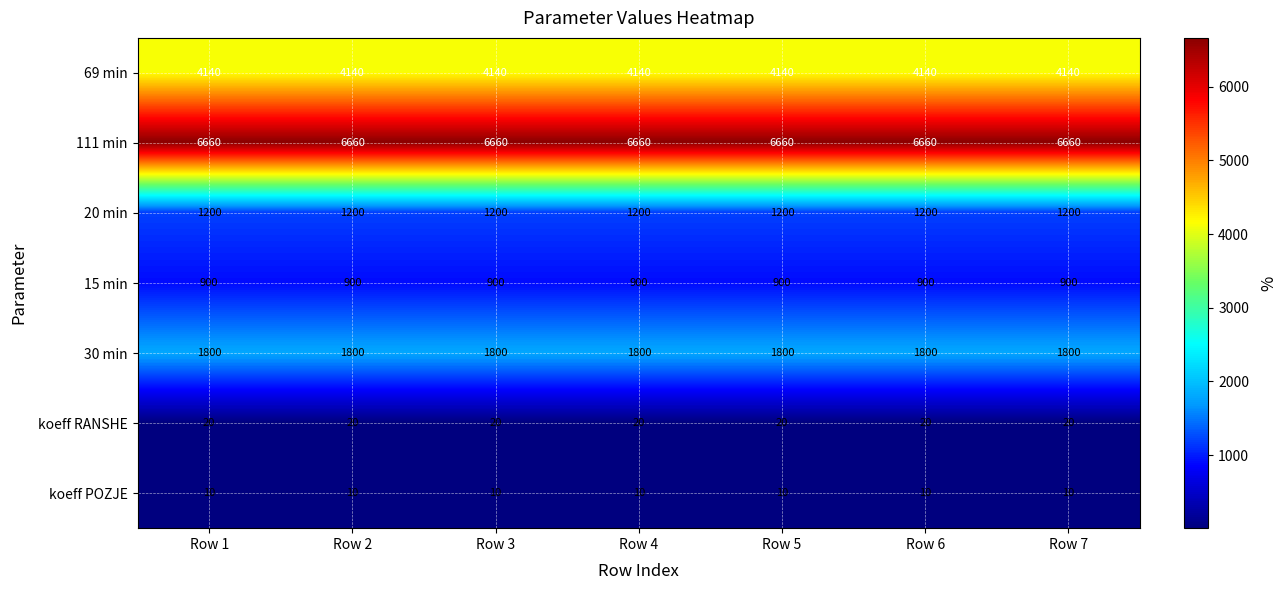

What is the difference between the highest and lowest values at Row 3?

6650